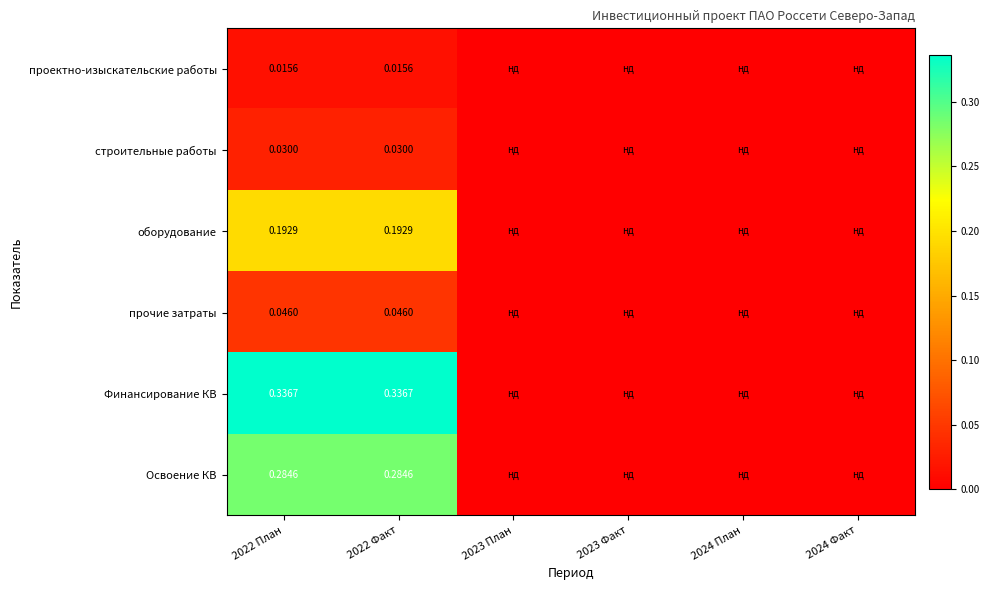

List the labels in order of прочие затраты value, largest first.

2022 План, 2022 Факт, 2023 План, 2023 Факт, 2024 План, 2024 Факт